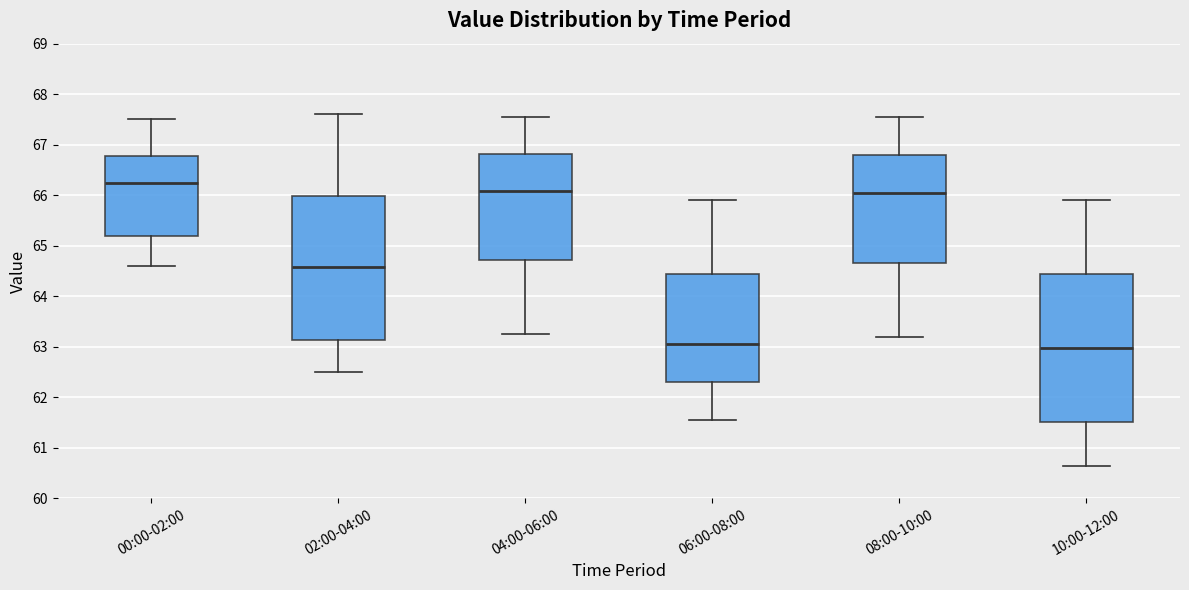

Reading left to right, read every box against the y-axis: the position of its median line, the range the box covers, and the ends of its whiskers. The values are not printed on the chart, so give them approximately, as read against the axis.

00:00-02:00: median 66.2, box 65.2 to 66.8, whiskers 64.6 to 67.5
02:00-04:00: median 64.6, box 63.1 to 66.0, whiskers 62.5 to 67.6
04:00-06:00: median 66.1, box 64.7 to 66.8, whiskers 63.3 to 67.6
06:00-08:00: median 63.1, box 62.3 to 64.4, whiskers 61.6 to 65.9
08:00-10:00: median 66.1, box 64.7 to 66.8, whiskers 63.2 to 67.6
10:00-12:00: median 63.0, box 61.5 to 64.4, whiskers 60.7 to 65.9